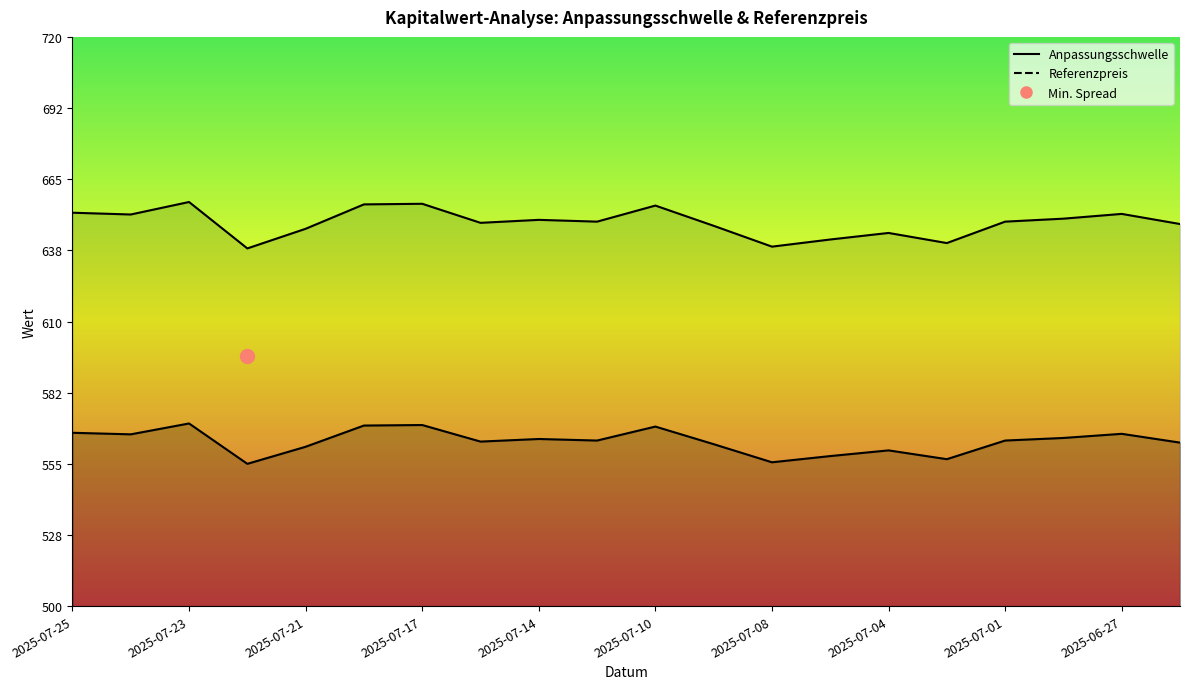

Is the value of Anpassungsschwelle at 2025-07-24 greater than the value of Referenzpreis at 2025-06-27?

Yes